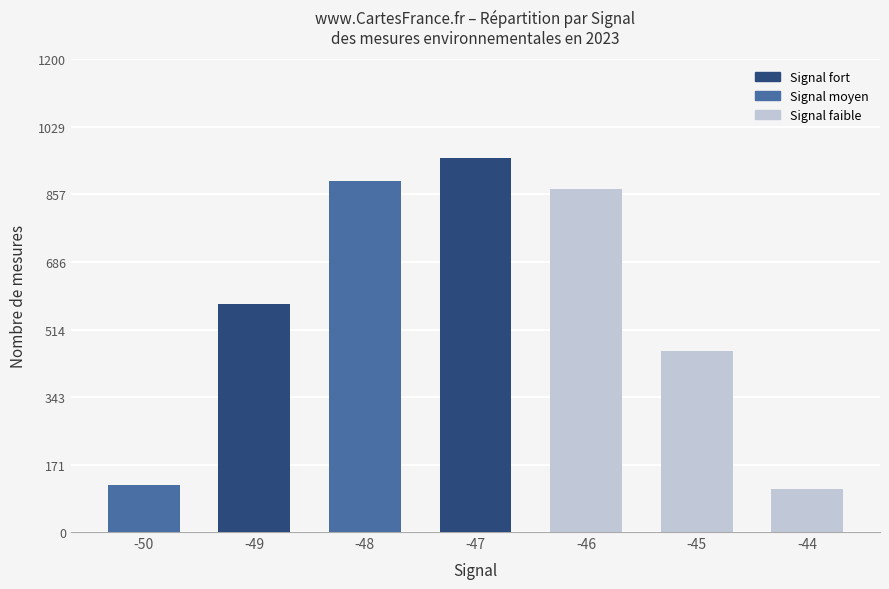

What is the average value?

569